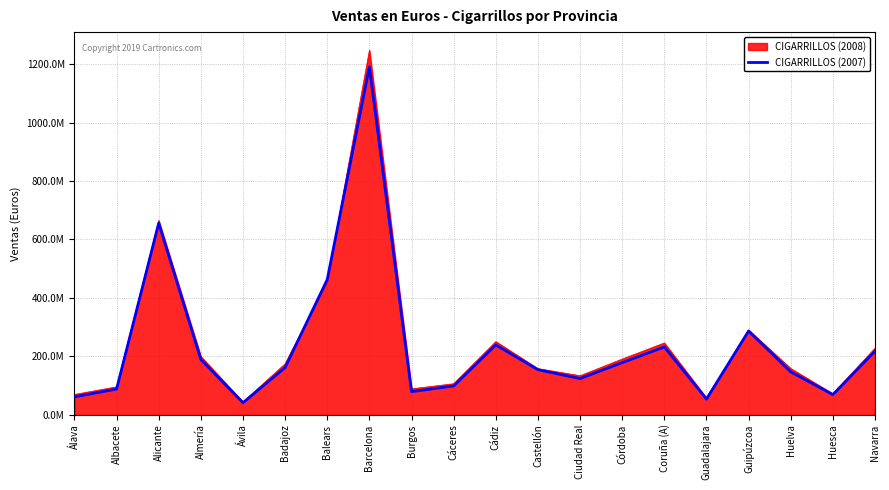

What are all the series names shown in the legend?

CIGARRILLOS (2008), CIGARRILLOS (2007)